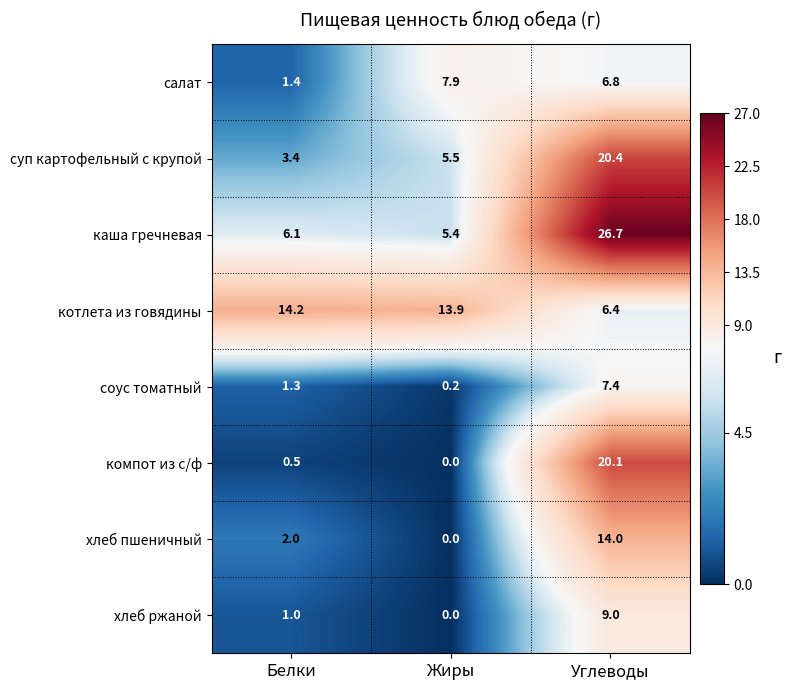

What is the average value of the хлеб ржаной series?

3.3